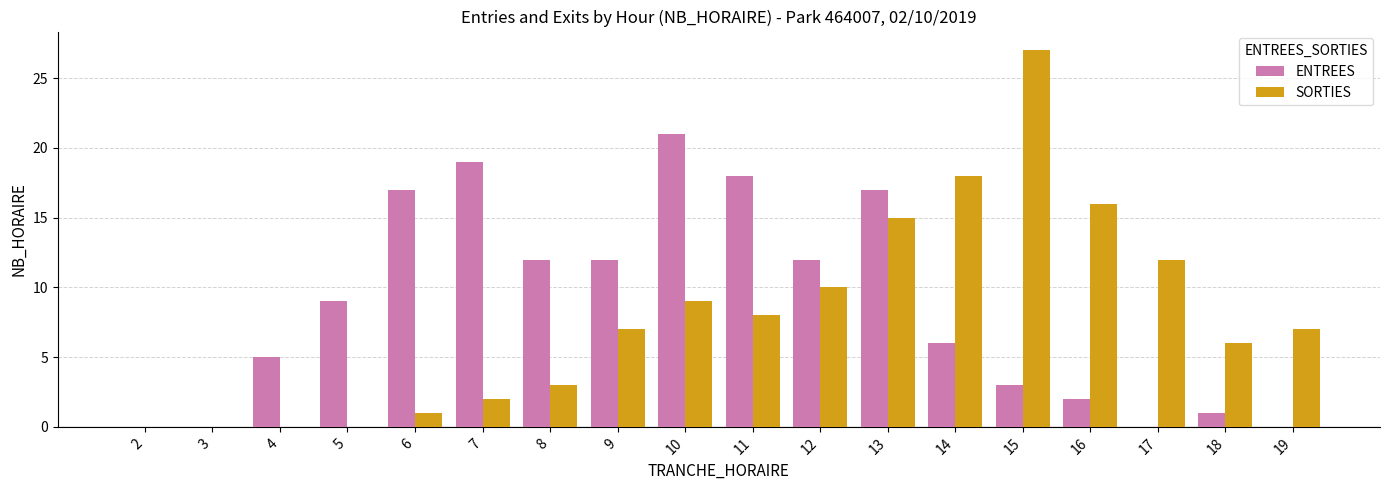

How many groups of bars are there?

18